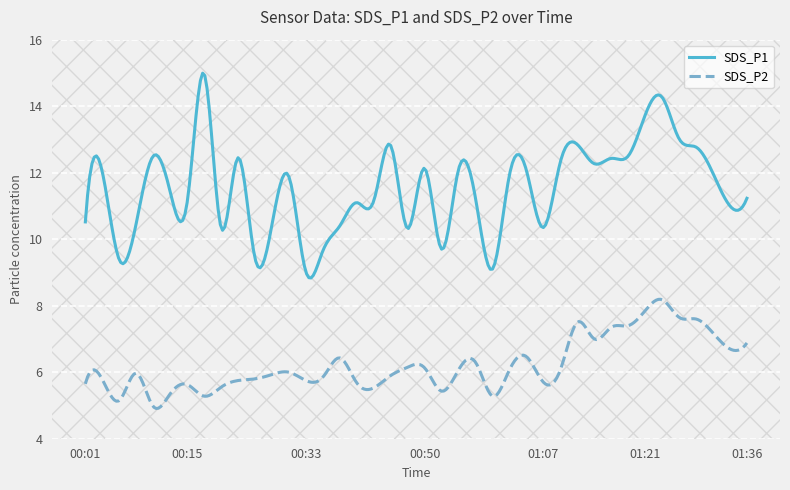

Which series has the widest spread of values?

SDS_P1